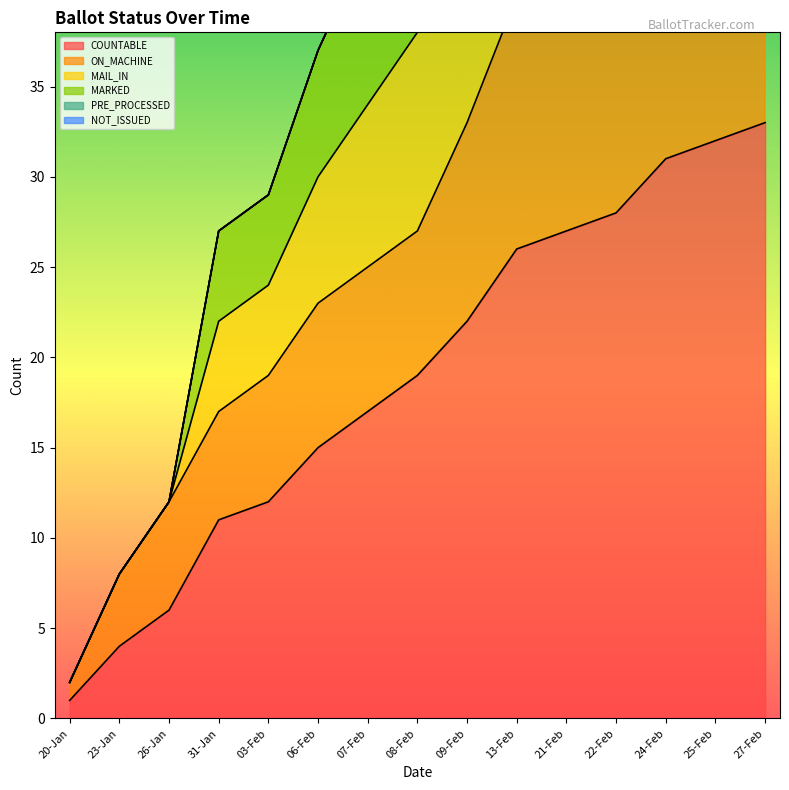

How many data points does each series have?

15